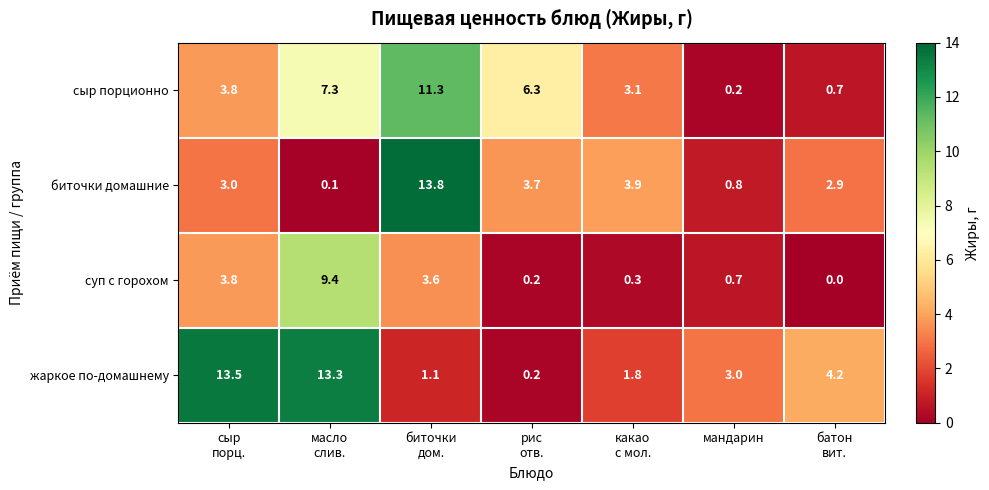

Rank the series by their maximum value, from lowest to highest.

суп с горохом, сыр порционно, жаркое по-домашнему, биточки домашние